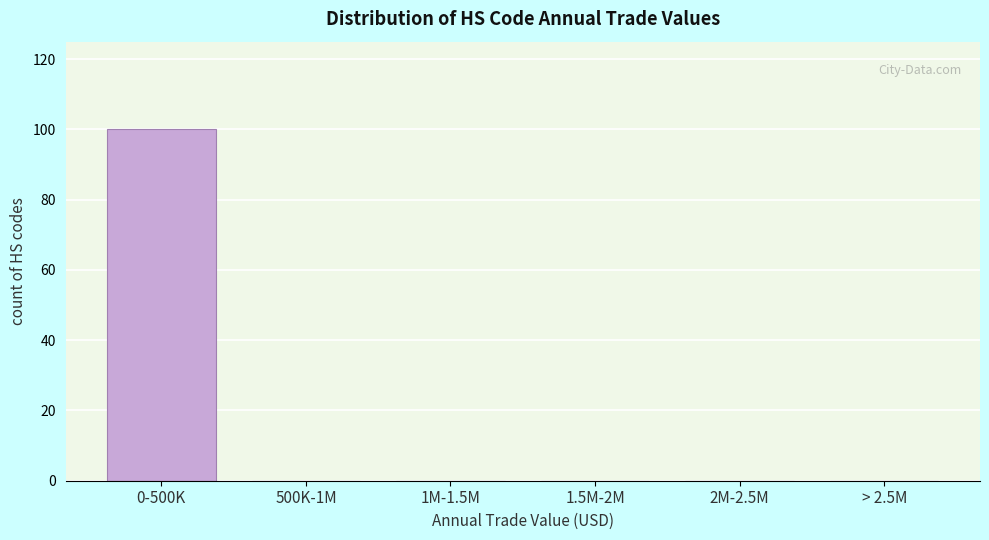

Reading left to right, extract all data points from this chart.

0-500K=100	500K-1M=0	1M-1.5M=0	1.5M-2M=0	2M-2.5M=0	> 2.5M=0